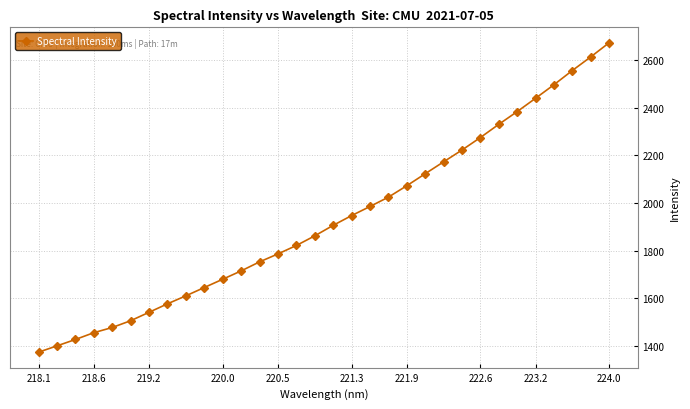

What is the value of the 2nd point from the left?

1401.0